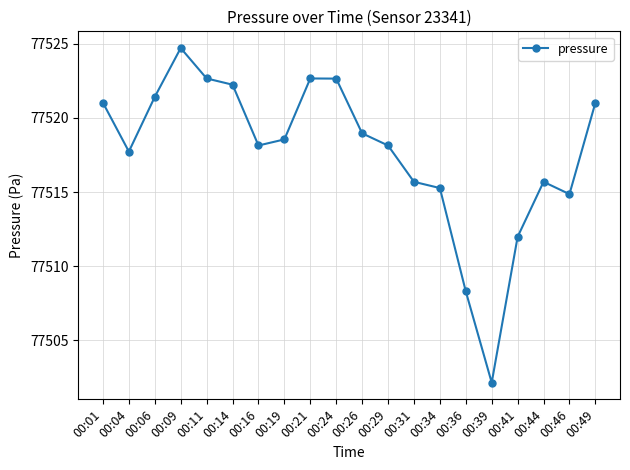

At which category does the data reach its first local peak?

00:09